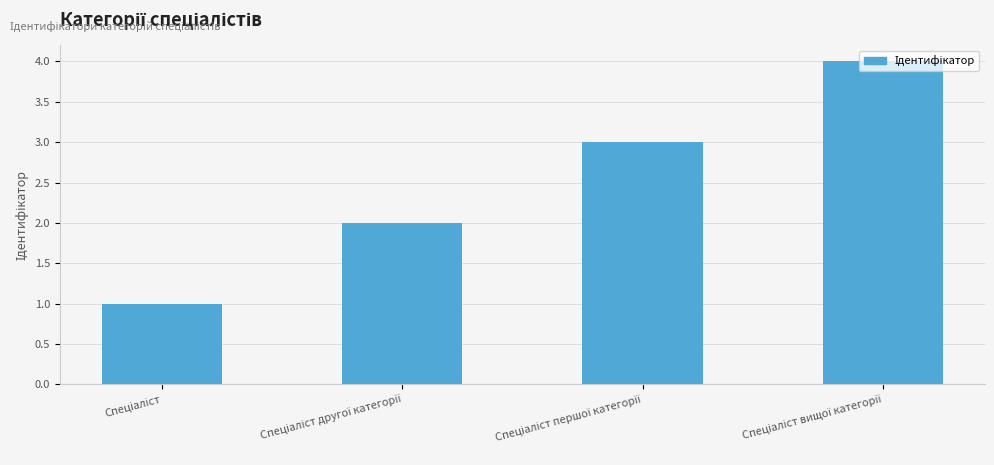

Are the bars grouped side by side (vs. stacked)?

No